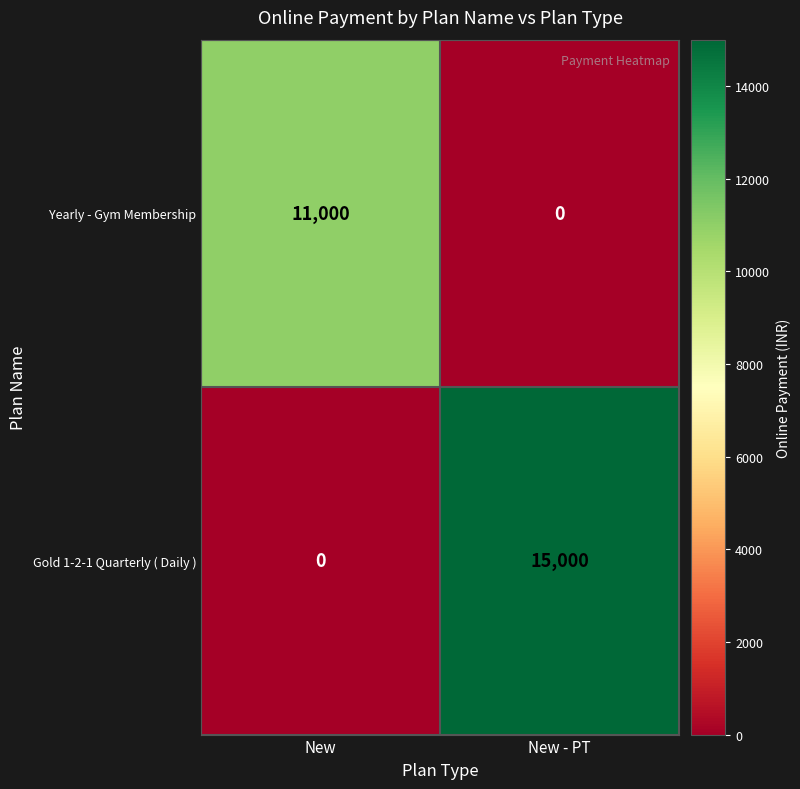

Reading right to left, transcribe all the data shown in this chart.

Yearly - Gym Membership: 0	11000
Gold 1-2-1 Quarterly ( Daily ): 15000	0